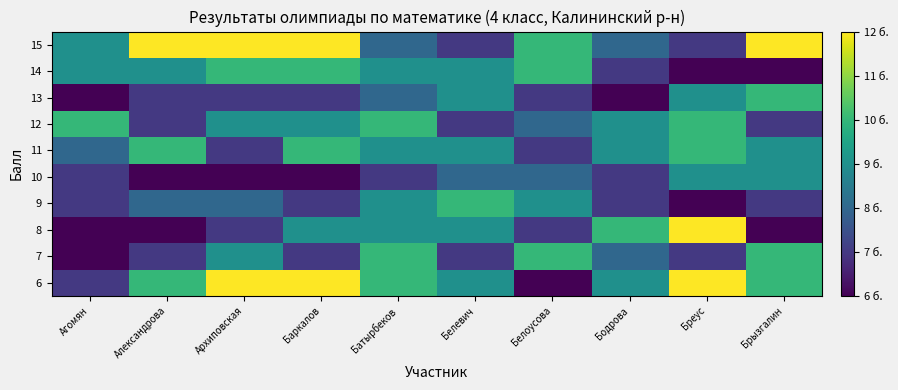

Reading left to right, transcribe all the data shown in this chart.

6: Агомян=7	Александрова=10	Архиповская=12	Баркалов=12	Батырбеков=10	Белевич=9	Белоусова=6	Бодрова=9	Бреус=12	Брызгалин=10
7: Агомян=6	Александрова=7	Архиповская=9	Баркалов=7	Батырбеков=10	Белевич=7	Белоусова=10	Бодрова=8	Бреус=7	Брызгалин=10
8: Агомян=6	Александрова=6	Архиповская=7	Баркалов=9	Батырбеков=9	Белевич=9	Белоусова=7	Бодрова=10	Бреус=12	Брызгалин=6
9: Агомян=7	Александрова=8	Архиповская=8	Баркалов=7	Батырбеков=9	Белевич=10	Белоусова=9	Бодрова=7	Бреус=6	Брызгалин=7
10: Агомян=7	Александрова=6	Архиповская=6	Баркалов=6	Батырбеков=7	Белевич=8	Белоусова=8	Бодрова=7	Бреус=9	Брызгалин=9
11: Агомян=8	Александрова=10	Архиповская=7	Баркалов=10	Батырбеков=9	Белевич=9	Белоусова=7	Бодрова=9	Бреус=10	Брызгалин=9
12: Агомян=10	Александрова=7	Архиповская=9	Баркалов=9	Батырбеков=10	Белевич=7	Белоусова=8	Бодрова=9	Бреус=10	Брызгалин=7
13: Агомян=6	Александрова=7	Архиповская=7	Баркалов=7	Батырбеков=8	Белевич=9	Белоусова=7	Бодрова=6	Бреус=9	Брызгалин=10
14: Агомян=9	Александрова=9	Архиповская=10	Баркалов=10	Батырбеков=9	Белевич=9	Белоусова=10	Бодрова=7	Бреус=6	Брызгалин=6
15: Агомян=9	Александрова=12	Архиповская=12	Баркалов=12	Батырбеков=8	Белевич=7	Белоусова=10	Бодрова=8	Бреус=7	Брызгалин=12